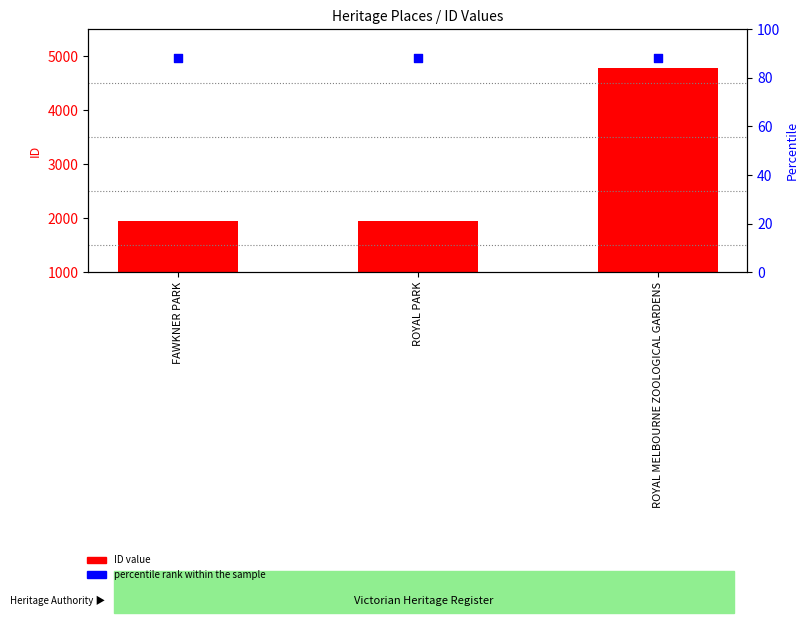

Which series has the largest total across all categories?

ID value